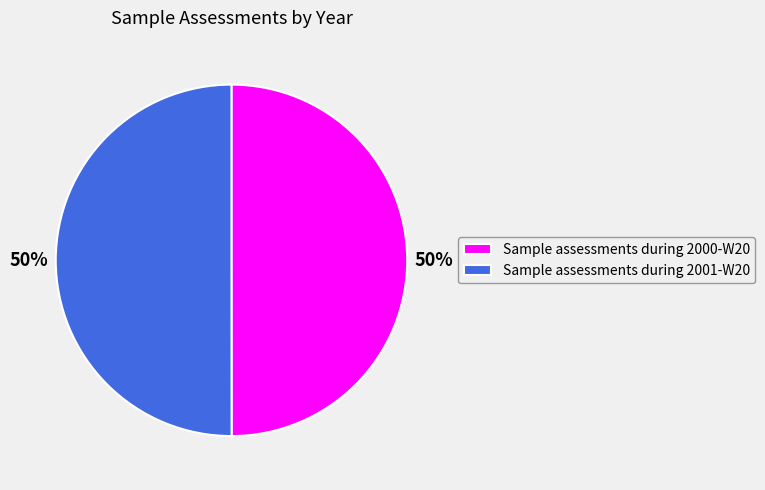

To the nearest percent, what is the average slice percentage?

50%